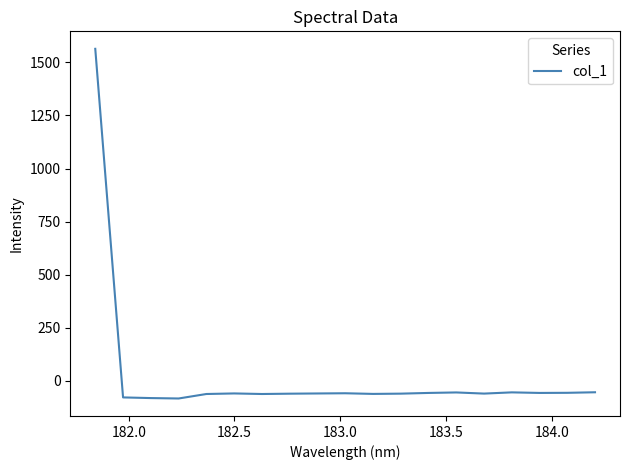

How many values are below zero?

18